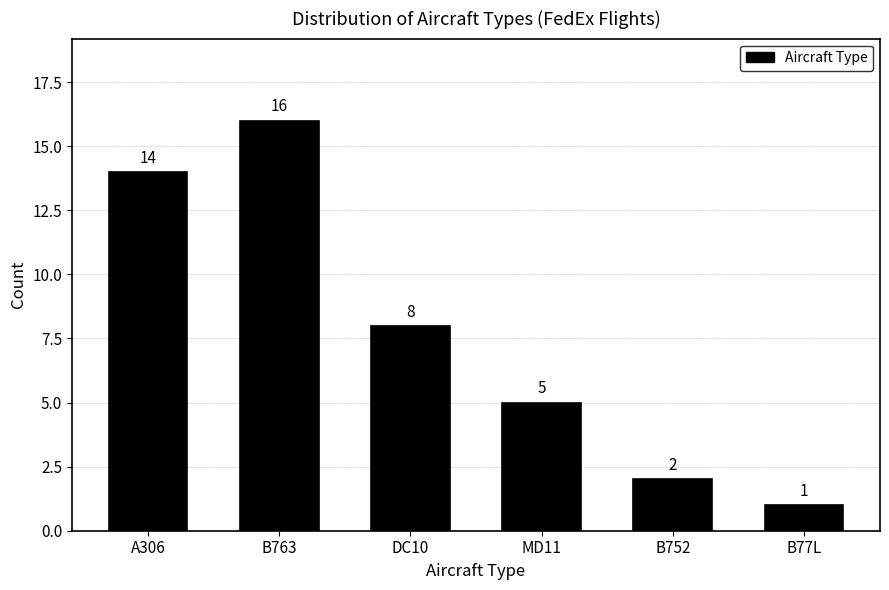

Reading left to right, transcribe all the data shown in this chart.

A306=14	B763=16	DC10=8	MD11=5	B752=2	B77L=1